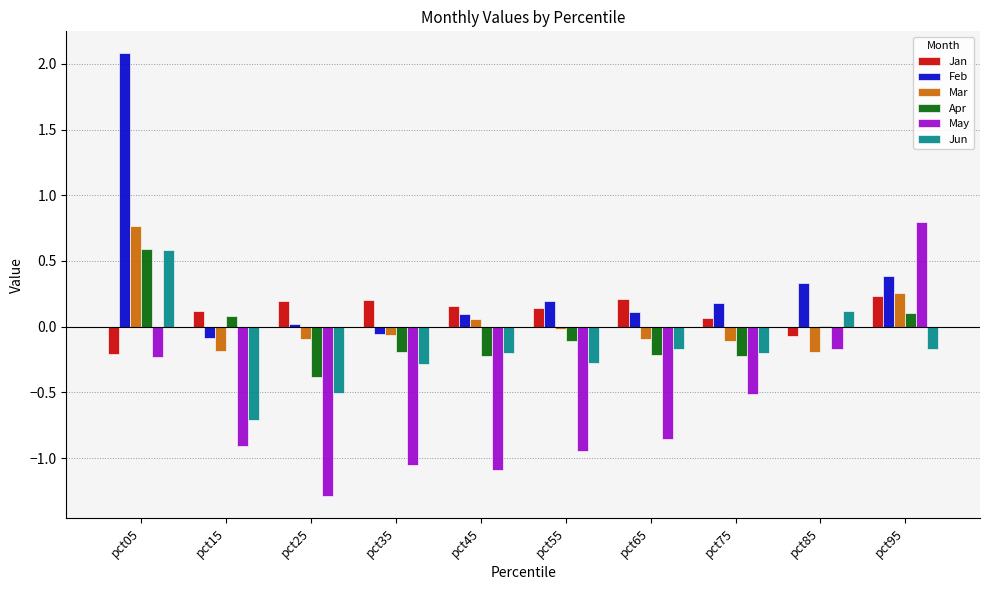

Which series has the largest range (max minus min)?

Feb